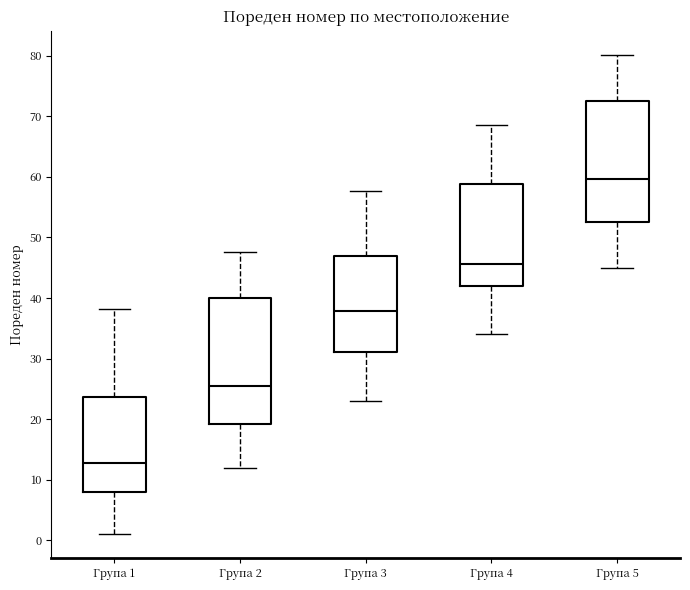

Reading left to right, read every box against the y-axis: the position of its median line, the range the box covers, and the ends of its whiskers. The values are not printed on the chart, so give them approximately, as read against the axis.

Група 1: median 13, box 8 to 24, whiskers 1 to 38
Група 2: median 25, box 19 to 40, whiskers 12 to 48
Група 3: median 38, box 31 to 47, whiskers 23 to 58
Група 4: median 46, box 42 to 59, whiskers 34 to 69
Група 5: median 60, box 53 to 72, whiskers 45 to 80